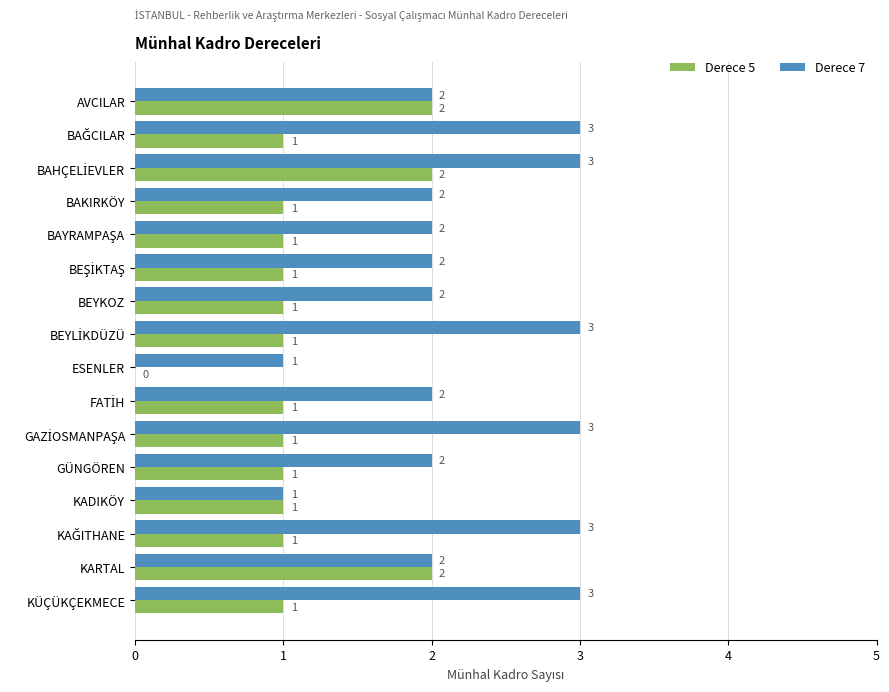

The value of Derece 5 at KARTAL is 2. True or false?

True